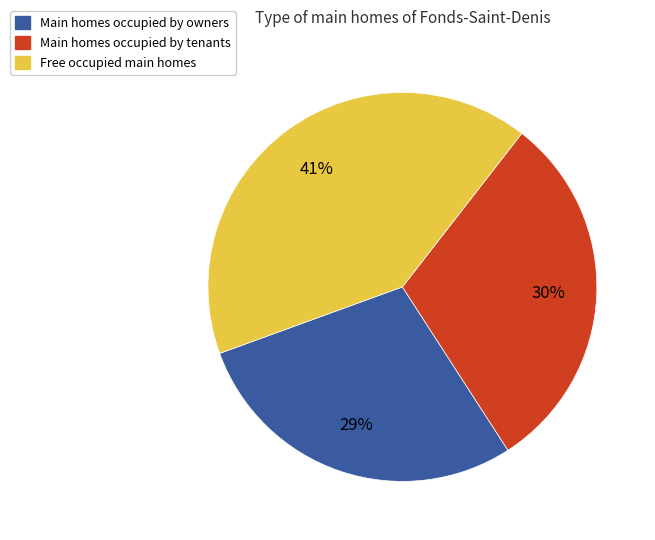

Is there a majority slice in this chart?

No